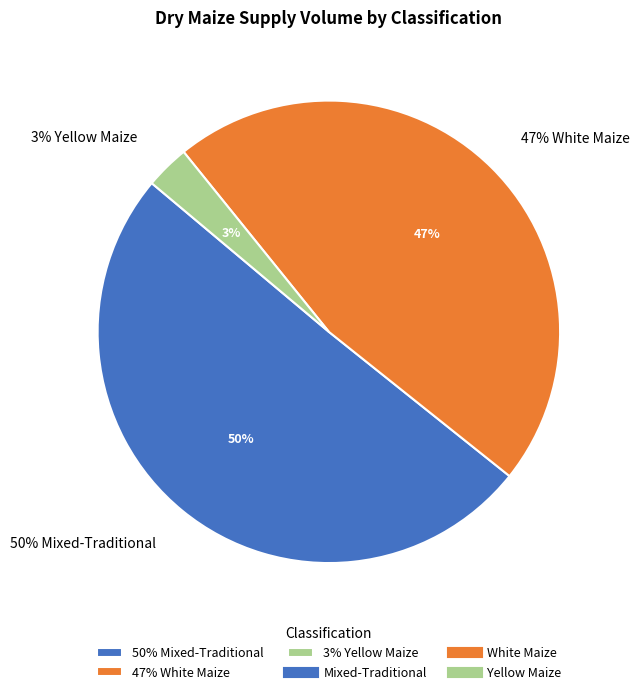

Does any single category account for the majority?

No